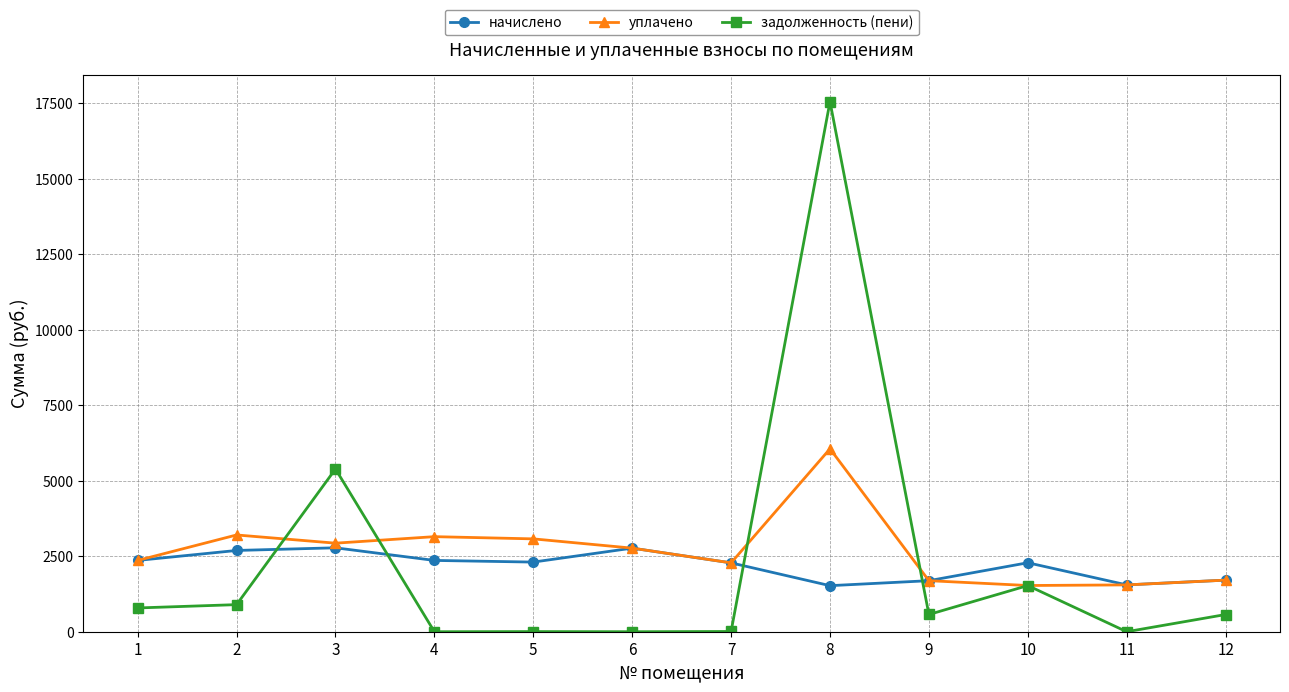

Where is задолженность (пени) nearest to the value 8776?

3